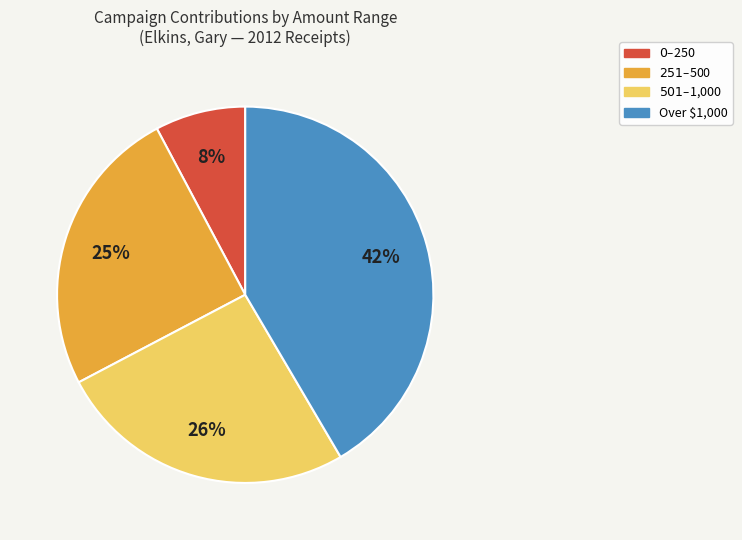

Does any single category account for the majority?

No